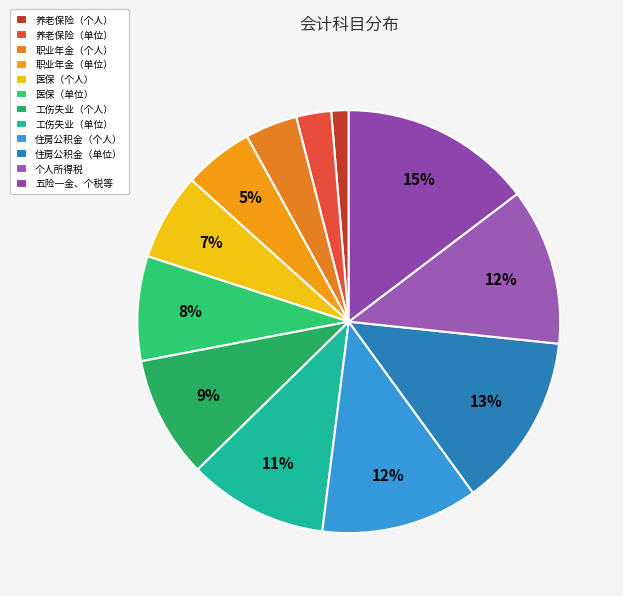

To the nearest percent, what is the combined percentage of 五险一金、个税等 and 职业年金（个人）?

19%